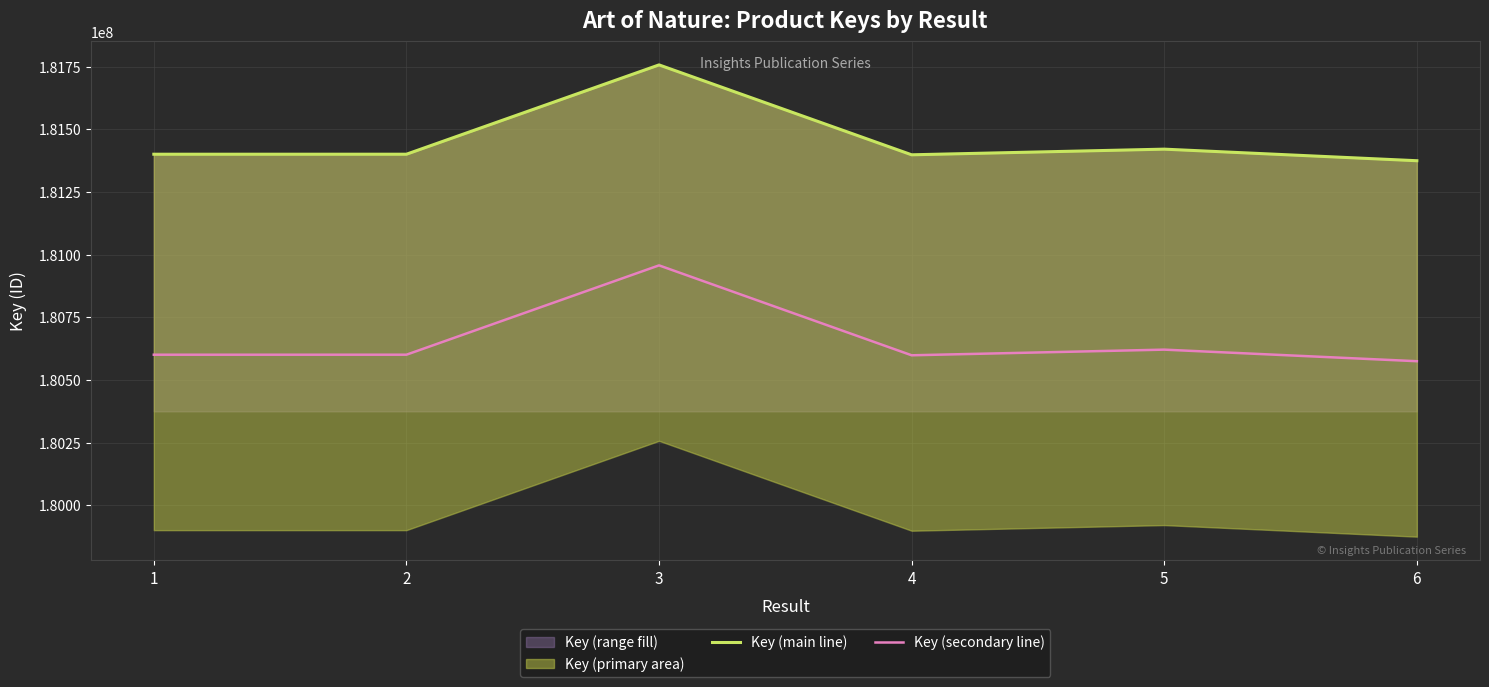

The Key (secondary line) series shows 85118075 at 1. True or false?

False